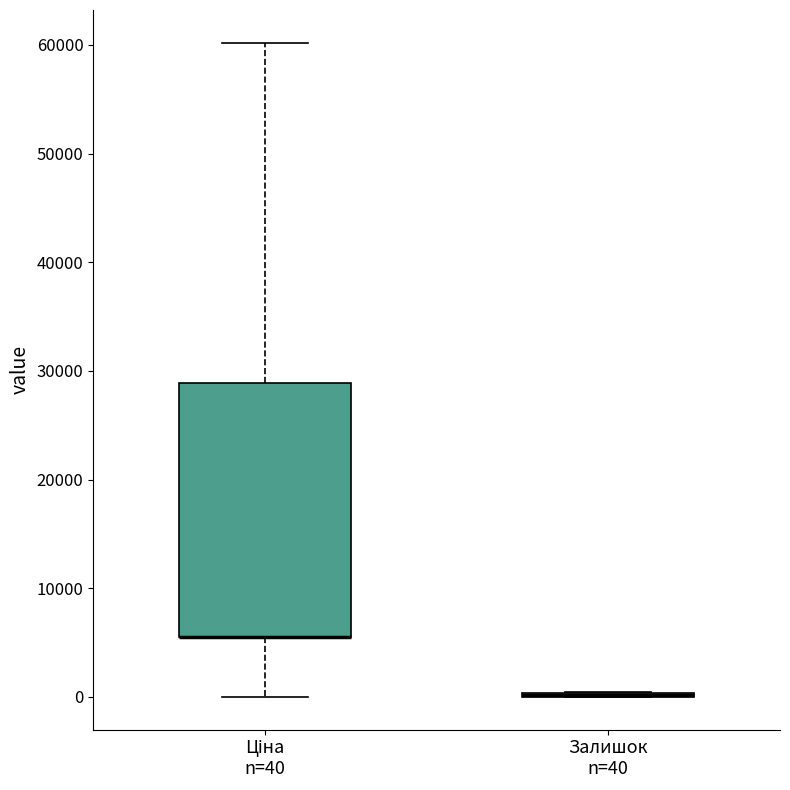

Where does the upper whisker of the box for Ціна n=40 end on the y-axis? The values are not printed on the chart, so give them approximately, as read against the axis.

60000